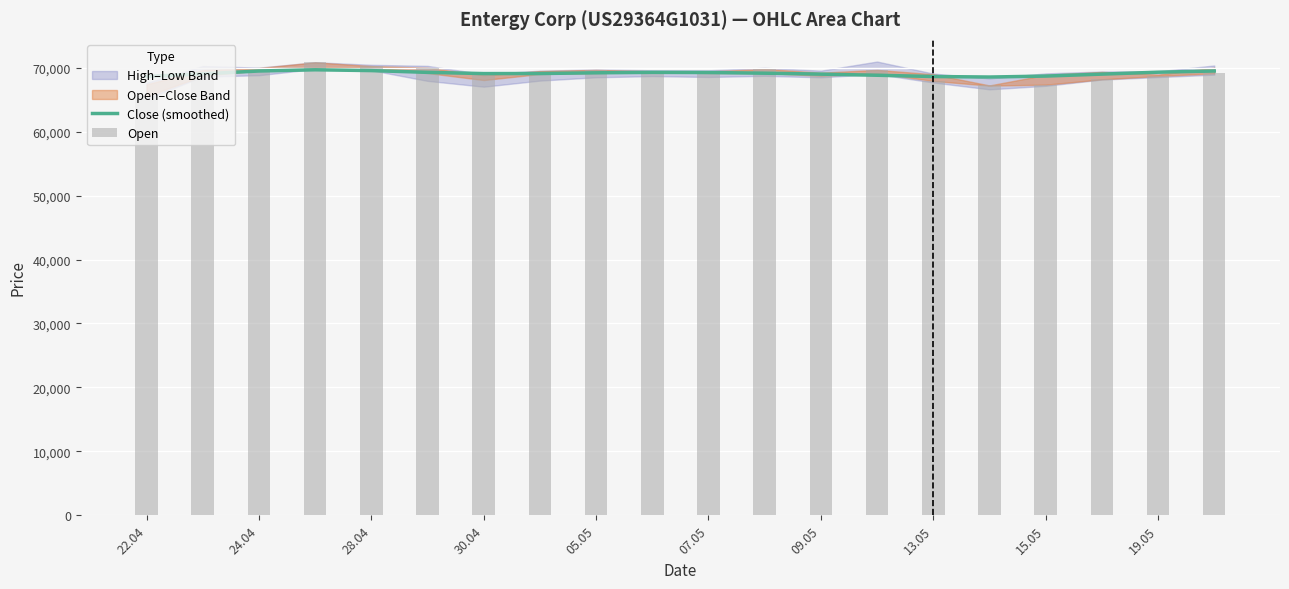

Which has a higher value, 07.05 or 30.04?

07.05